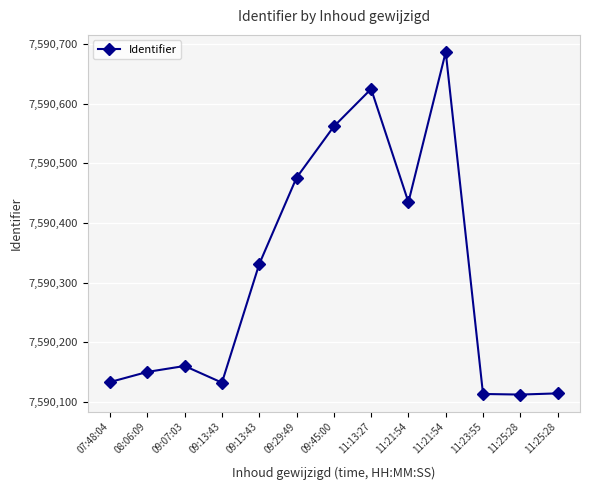

Which category has the lowest value across all series?

11:25:28